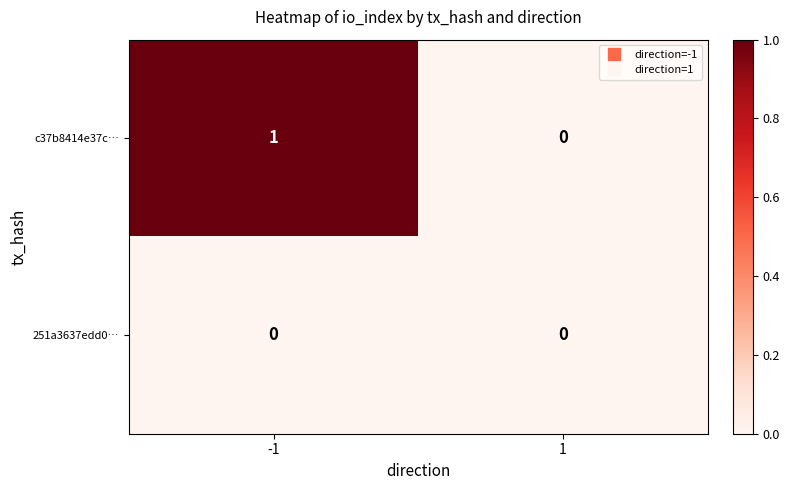

The value of 251a3637edd0… at 1 is 0. True or false?

True